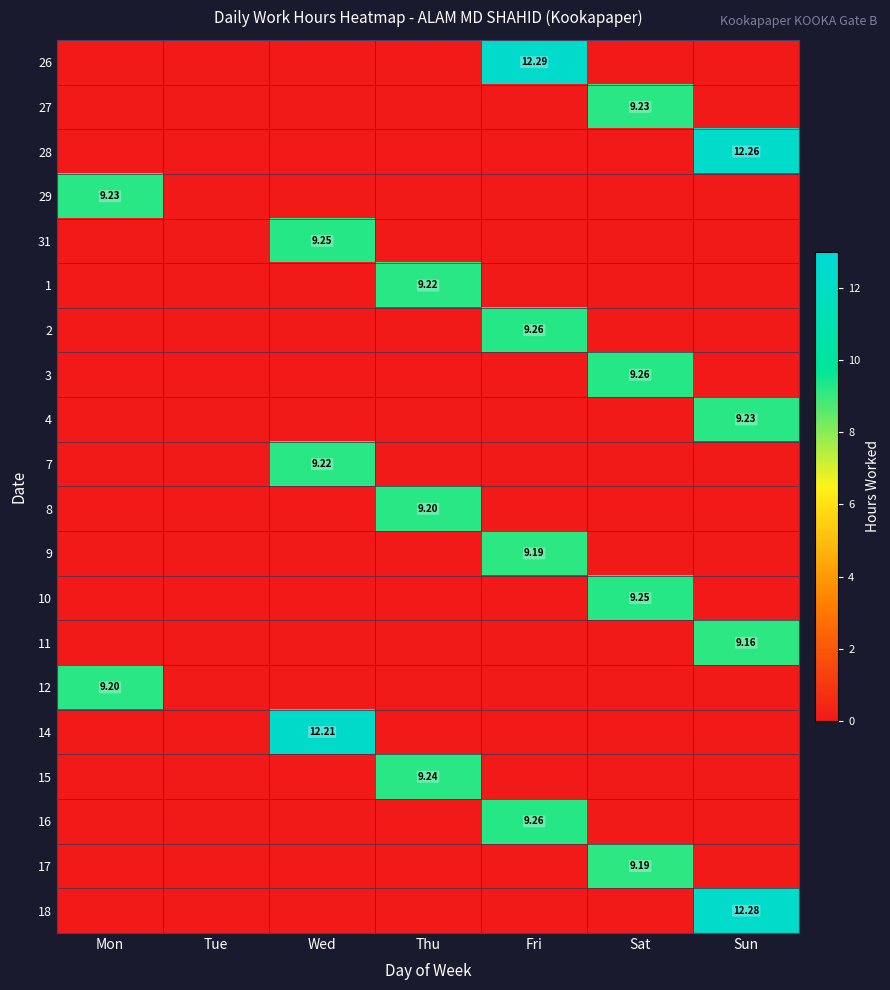

Which series has the largest total across all categories?

26